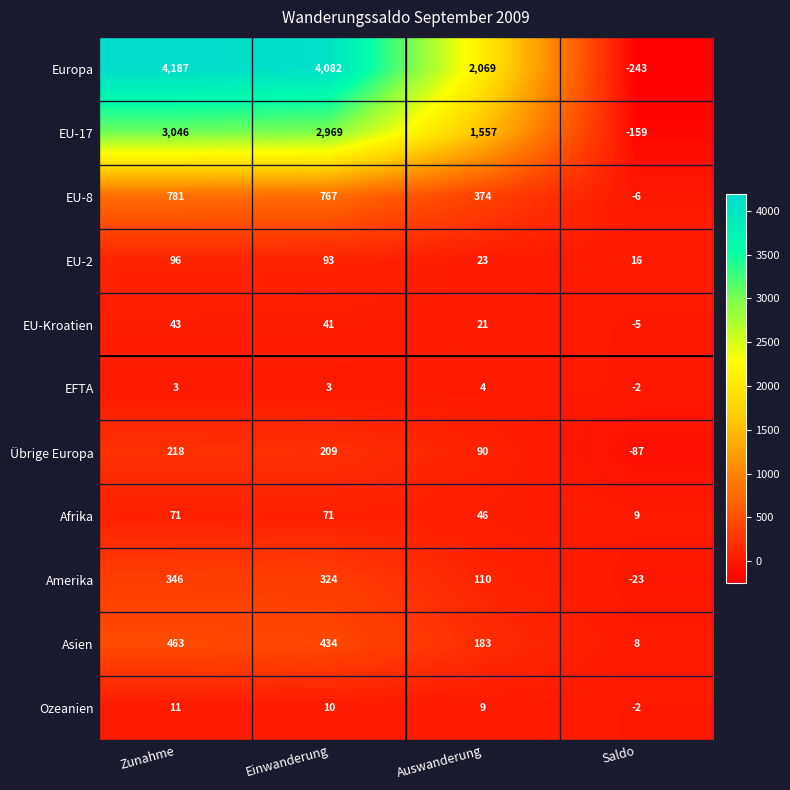

How many data points does each series have?

4